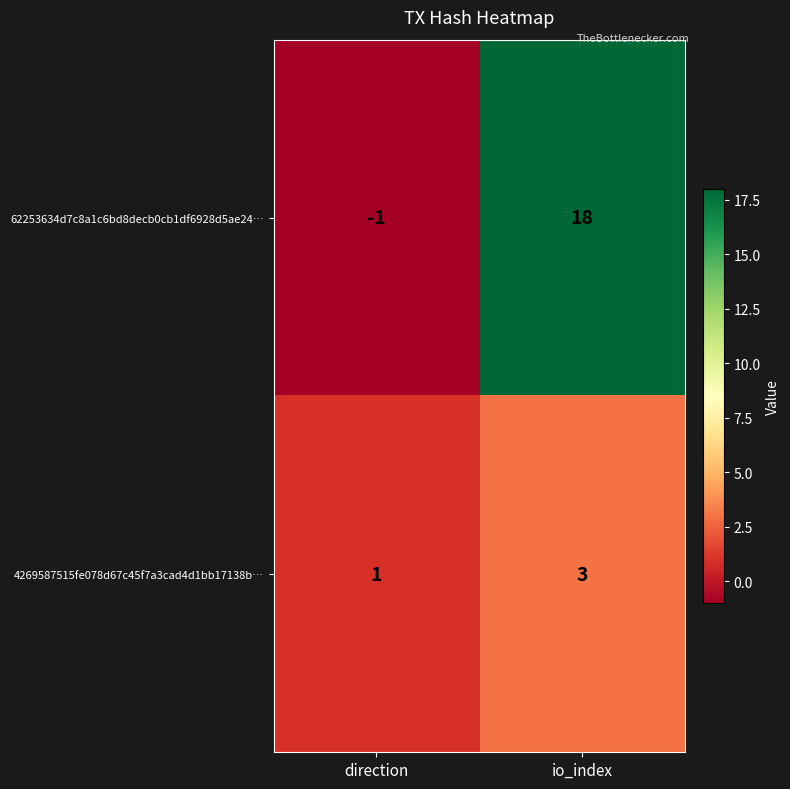

At which label does 62253634d7c8a1c6bd8decb0cb1df6928d5ae24… reach its peak?

io_index